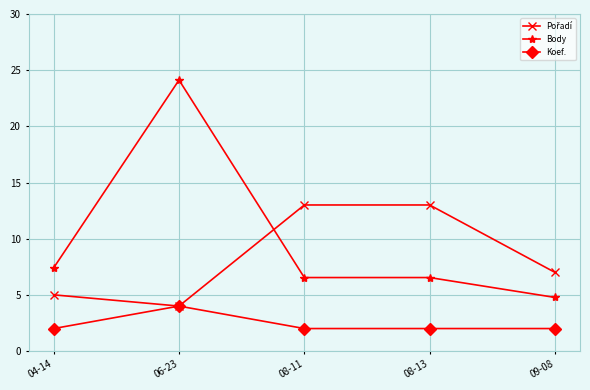

Is it true that Body equals 11.6 at 04-14?

False